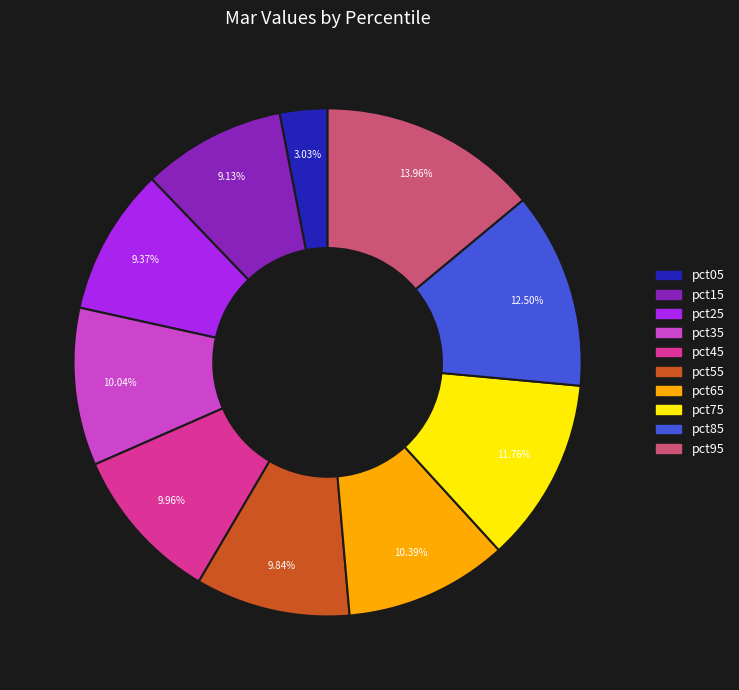

Which category has the smallest portion of the pie?

pct05